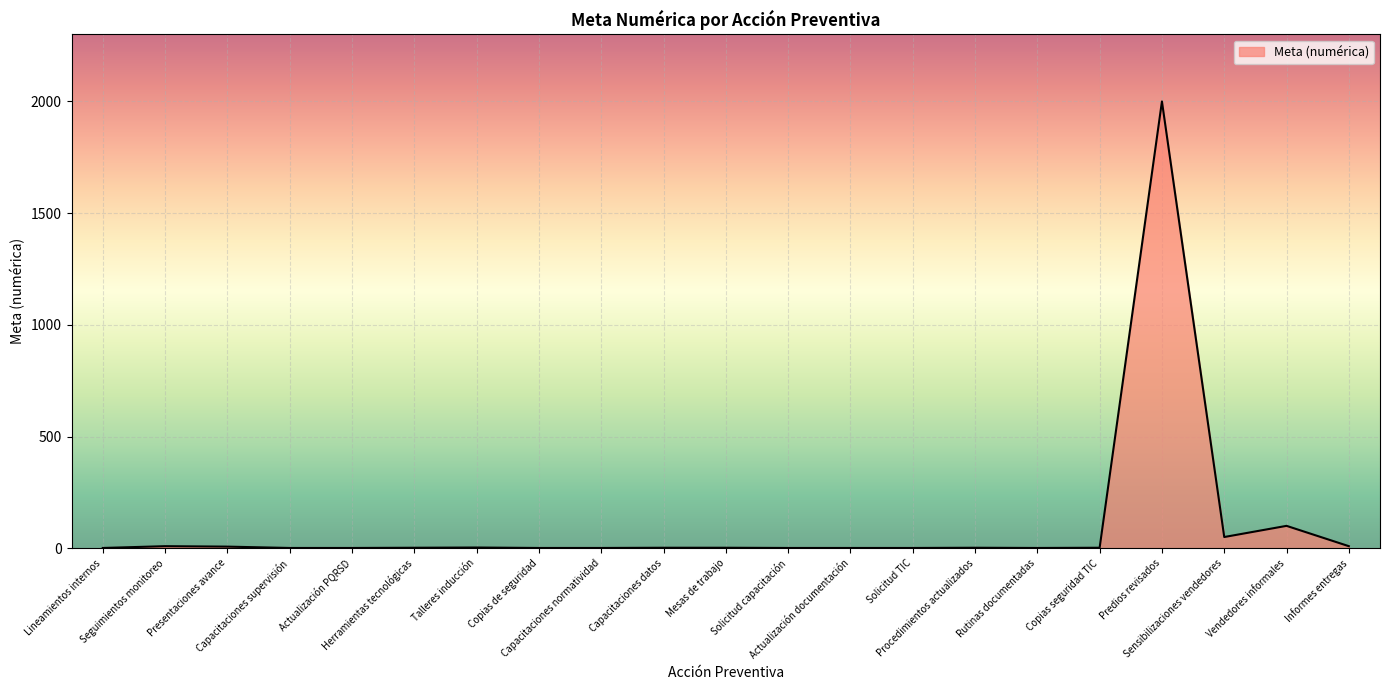

What is the maximum value shown in the chart?

2000